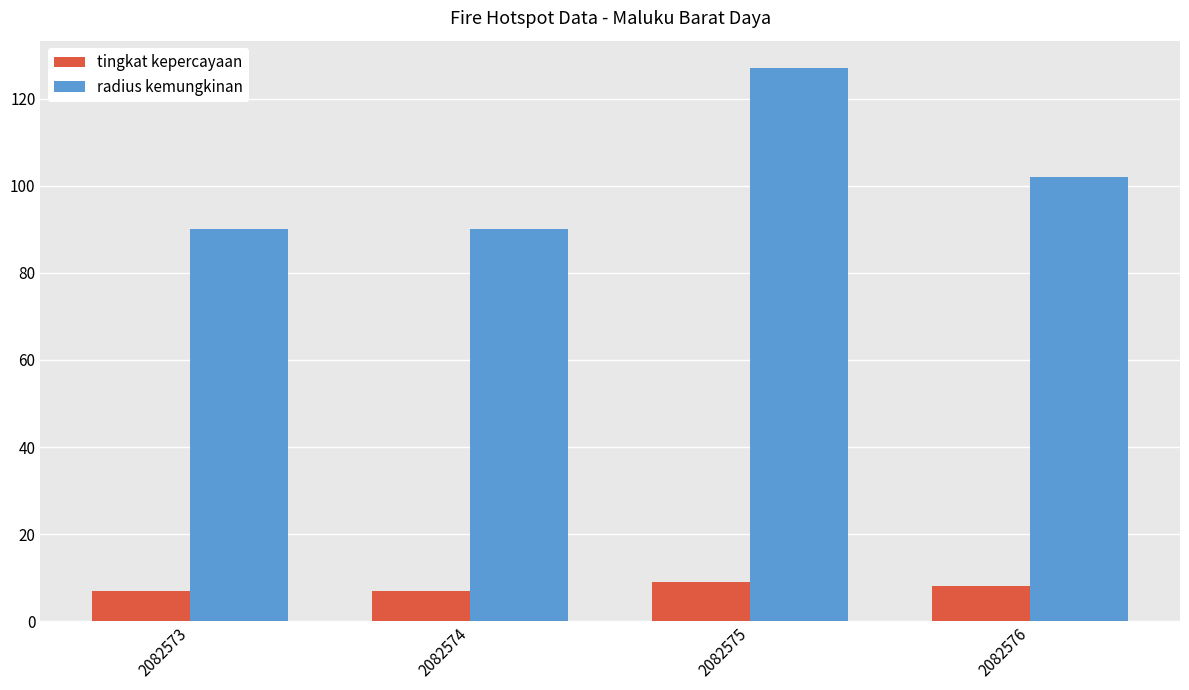

What is the value of the tingkat kepercayaan bar at the 3rd from the left?

9